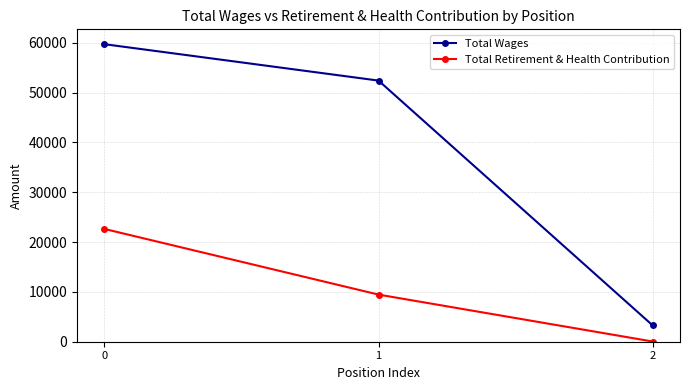

What is the greatest value displayed?

59701